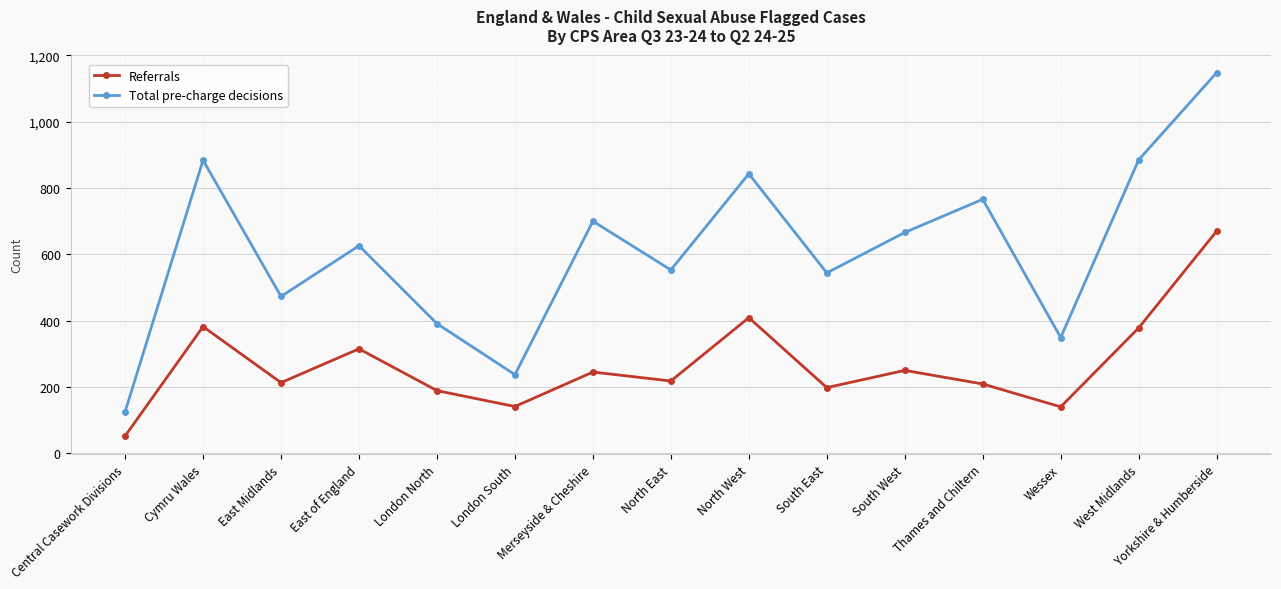

True or false: Total pre-charge decisions and Referrals intersect in this chart.

False